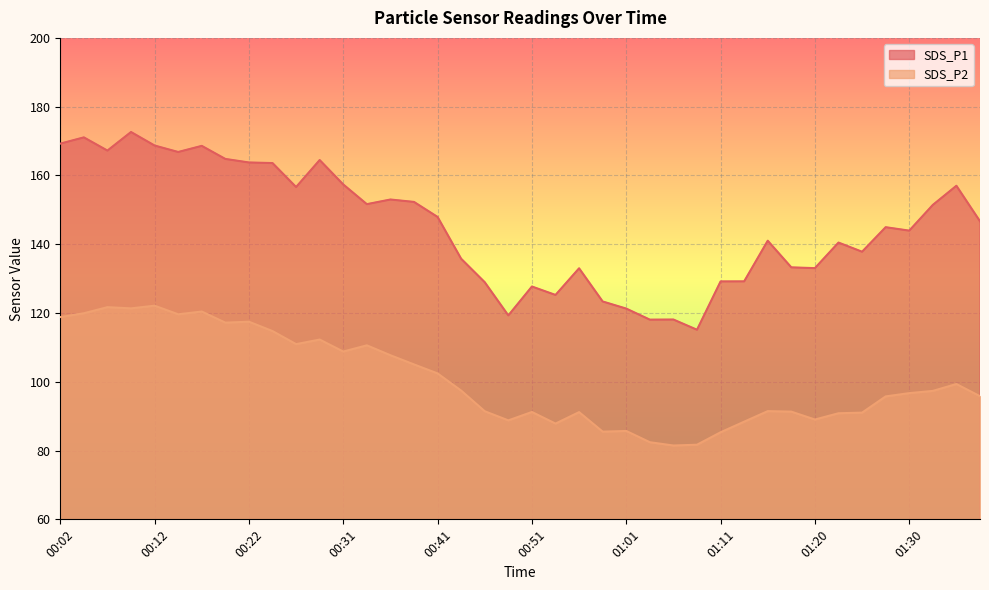

Rank the series by their average value, from highest to lowest.

SDS_P1, SDS_P2